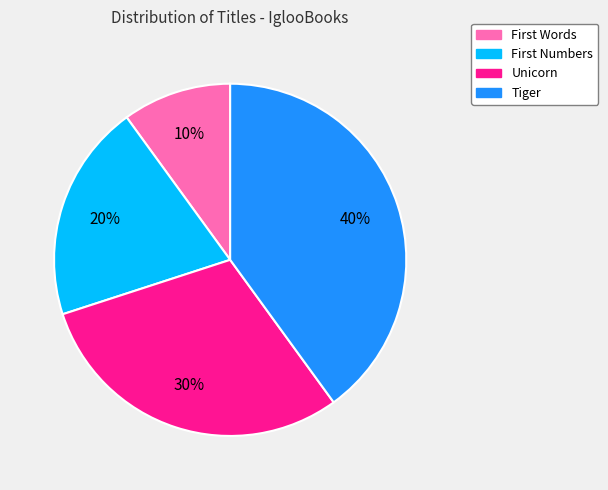

Count the number of slices in the pie.

4